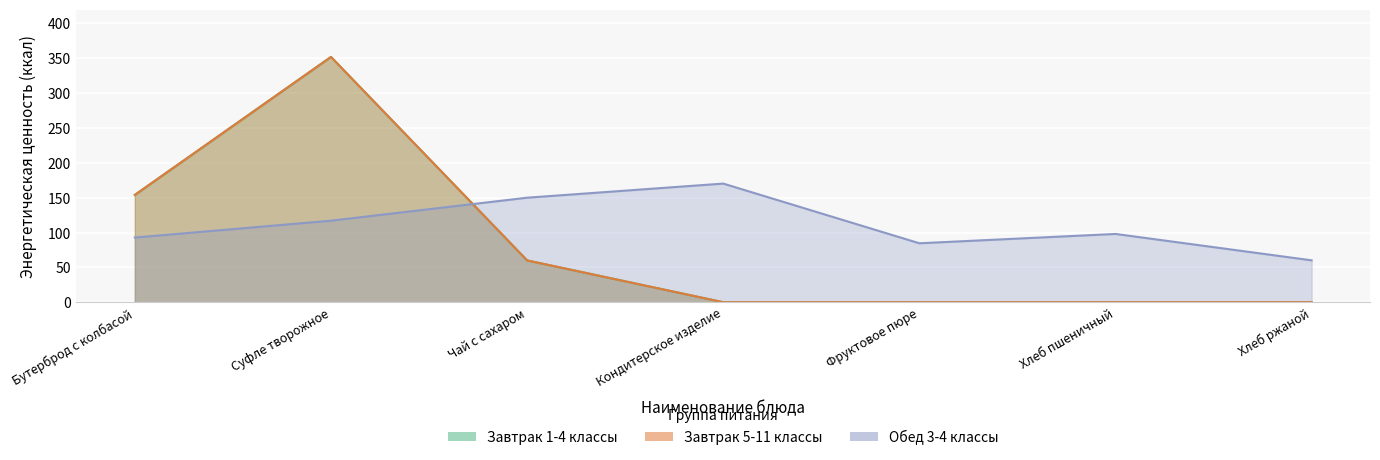

Where is the first local maximum for Завтрак 1-4 классы?

Суфле творожное